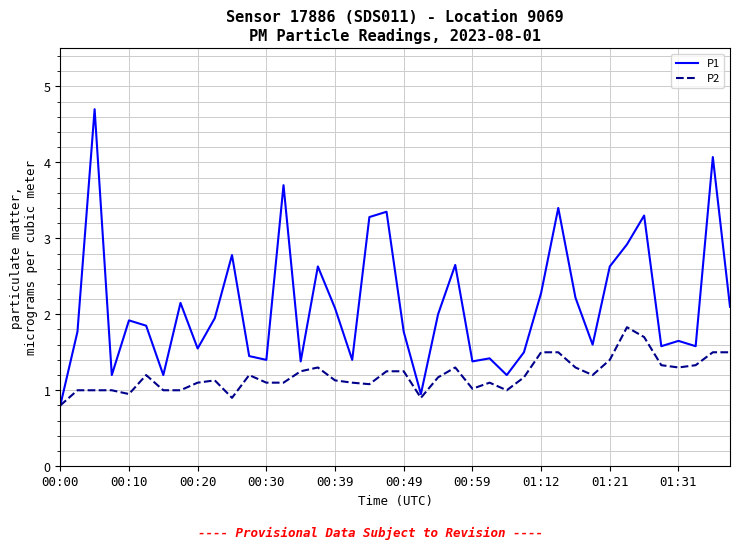

What is the smallest value displayed?

0.8